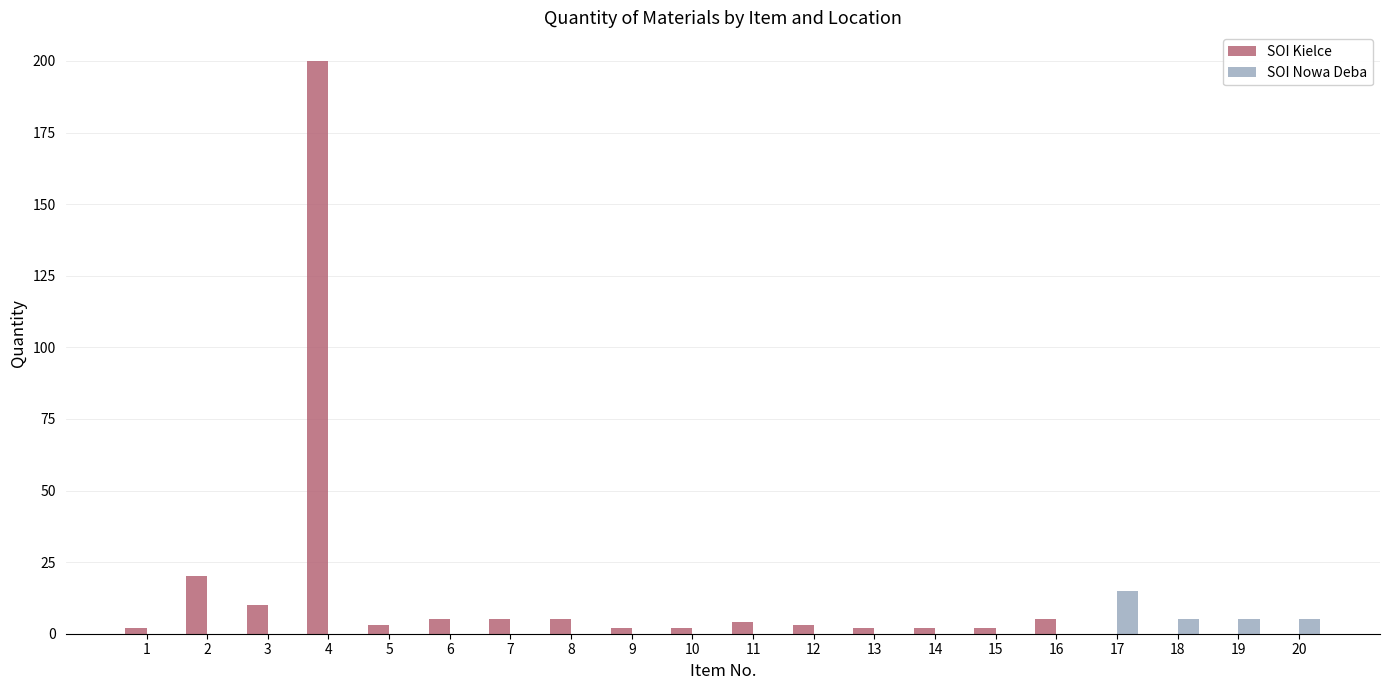

What is the sum of all SOI Nowa Deba values?

30